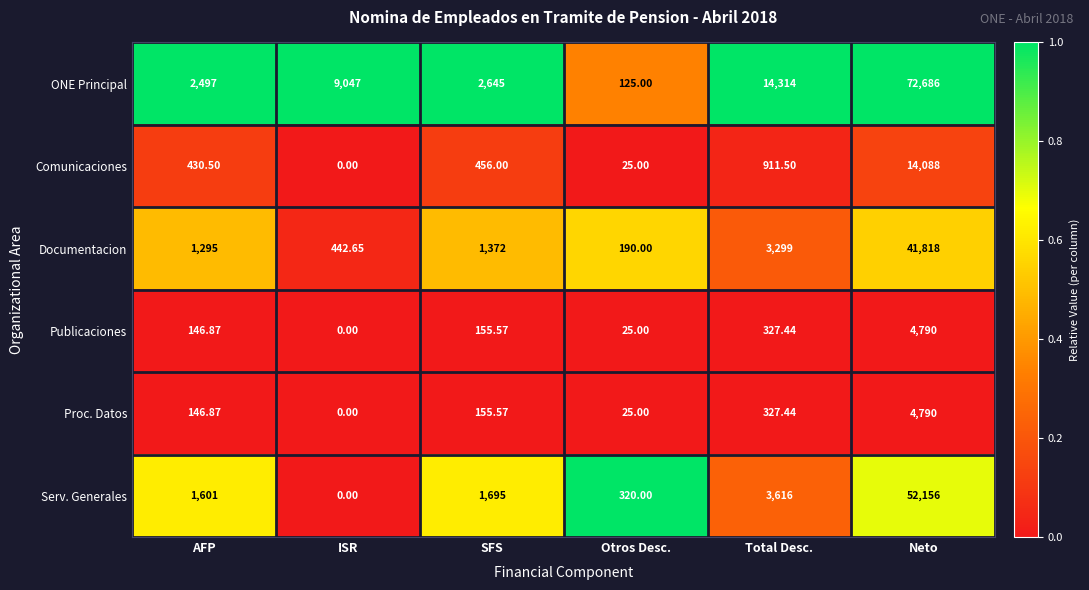

Which series has the largest total across all categories?

ONE Principal